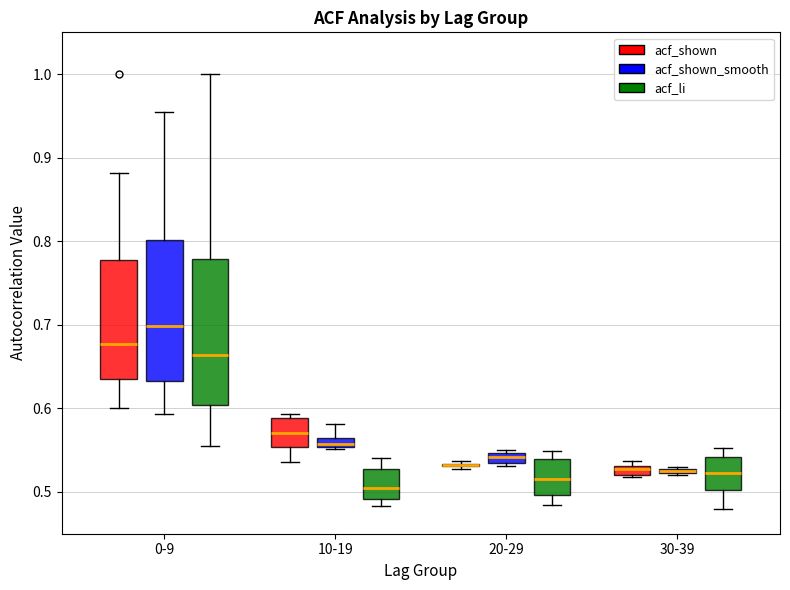

Where is the upper edge of the box for 10-19 (acf_li) on the y-axis? The values are not printed on the chart, so give them approximately, as read against the axis.

0.53